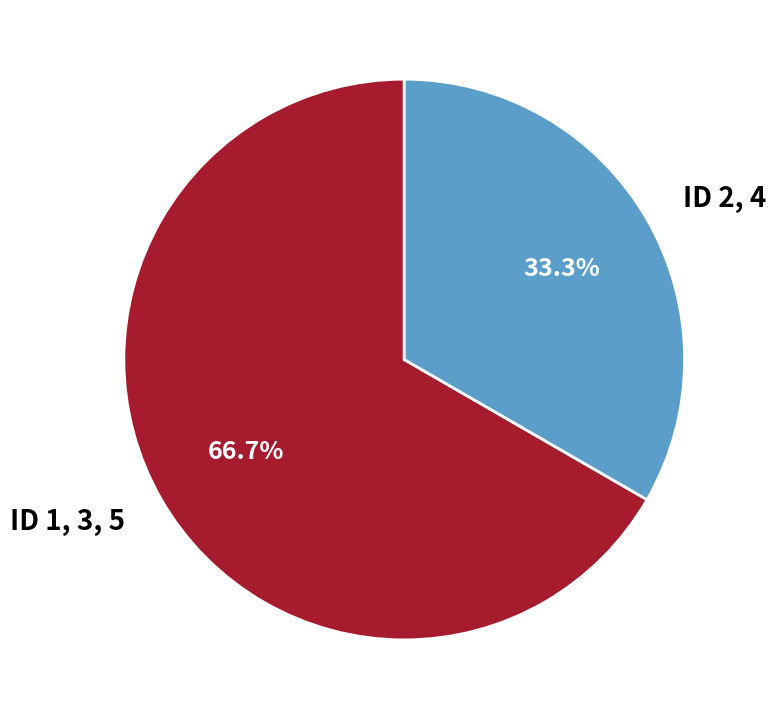

How much of the chart is everything except ID 1, 3, 5?

33.3%